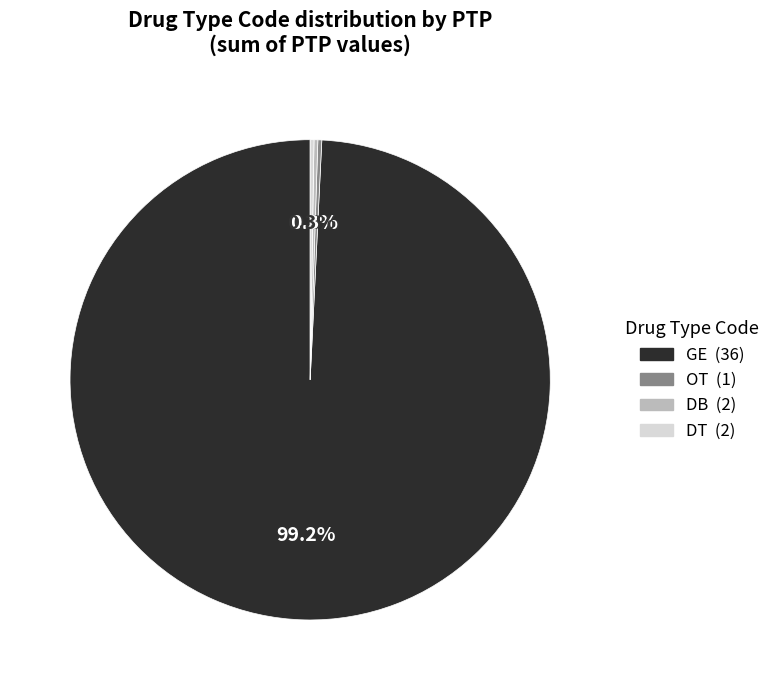

What is the largest slice in the pie chart?

GE